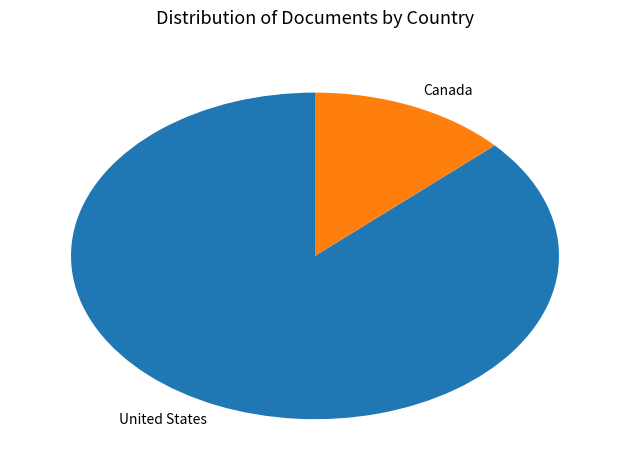

Which slice is the largest?

United States